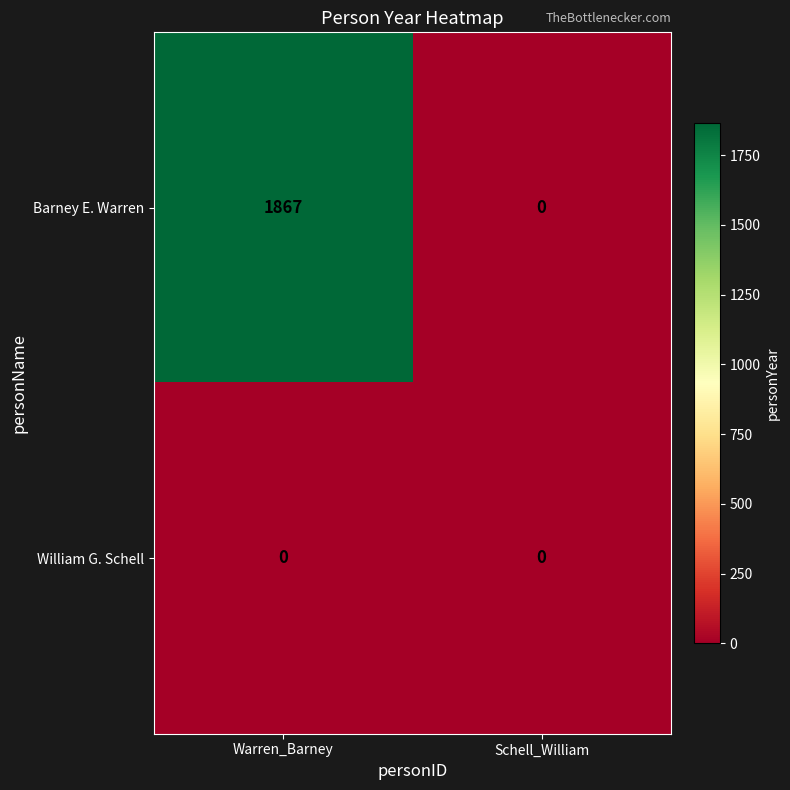

Rank the series by their average value, from highest to lowest.

Barney E. Warren, William G. Schell